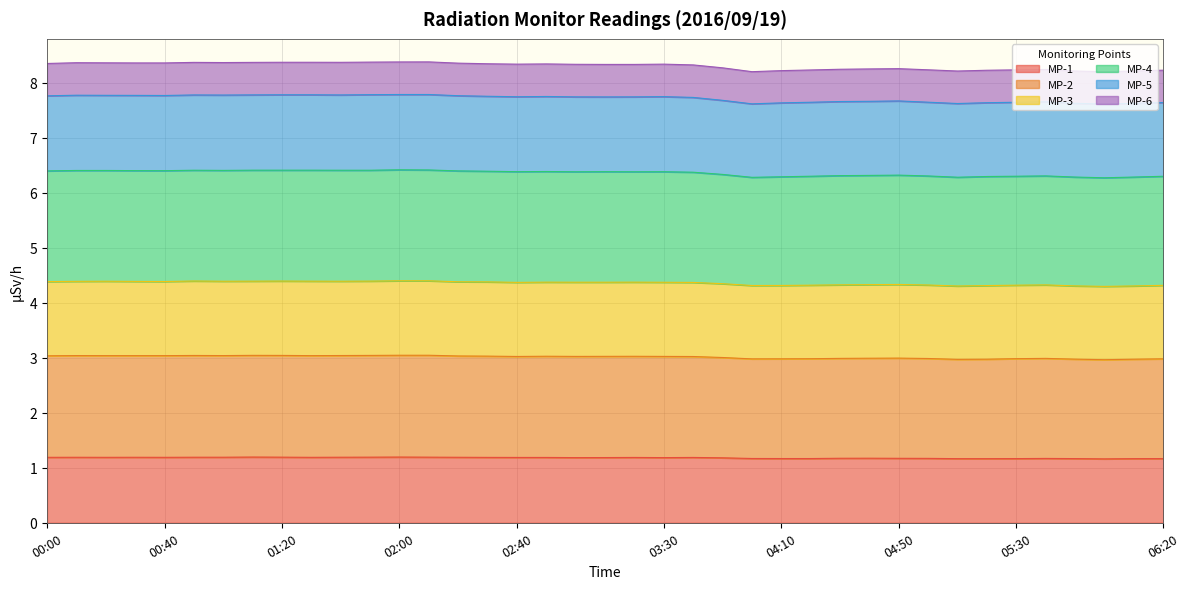

Which series changed the most between 00:00 and 03:00?

MP-5